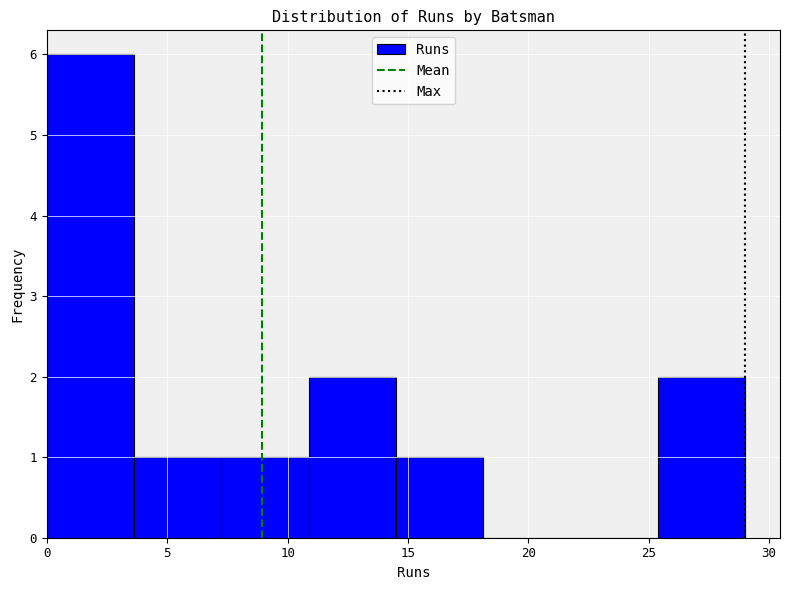

Which range on the x-axis has the tallest bar?

0.0 to 3.5